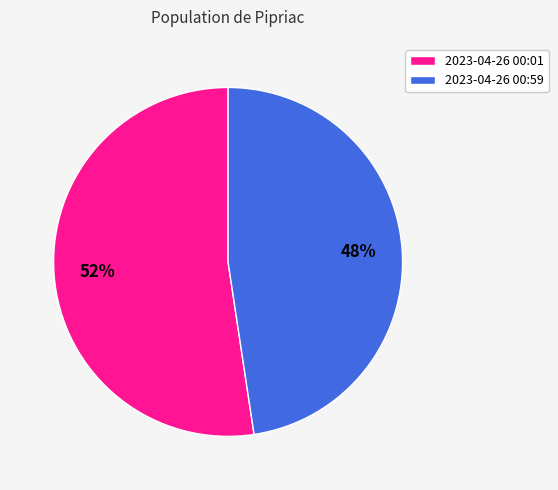

What percentage is the 2023-04-26 00:59 slice, to the nearest percent?

48%